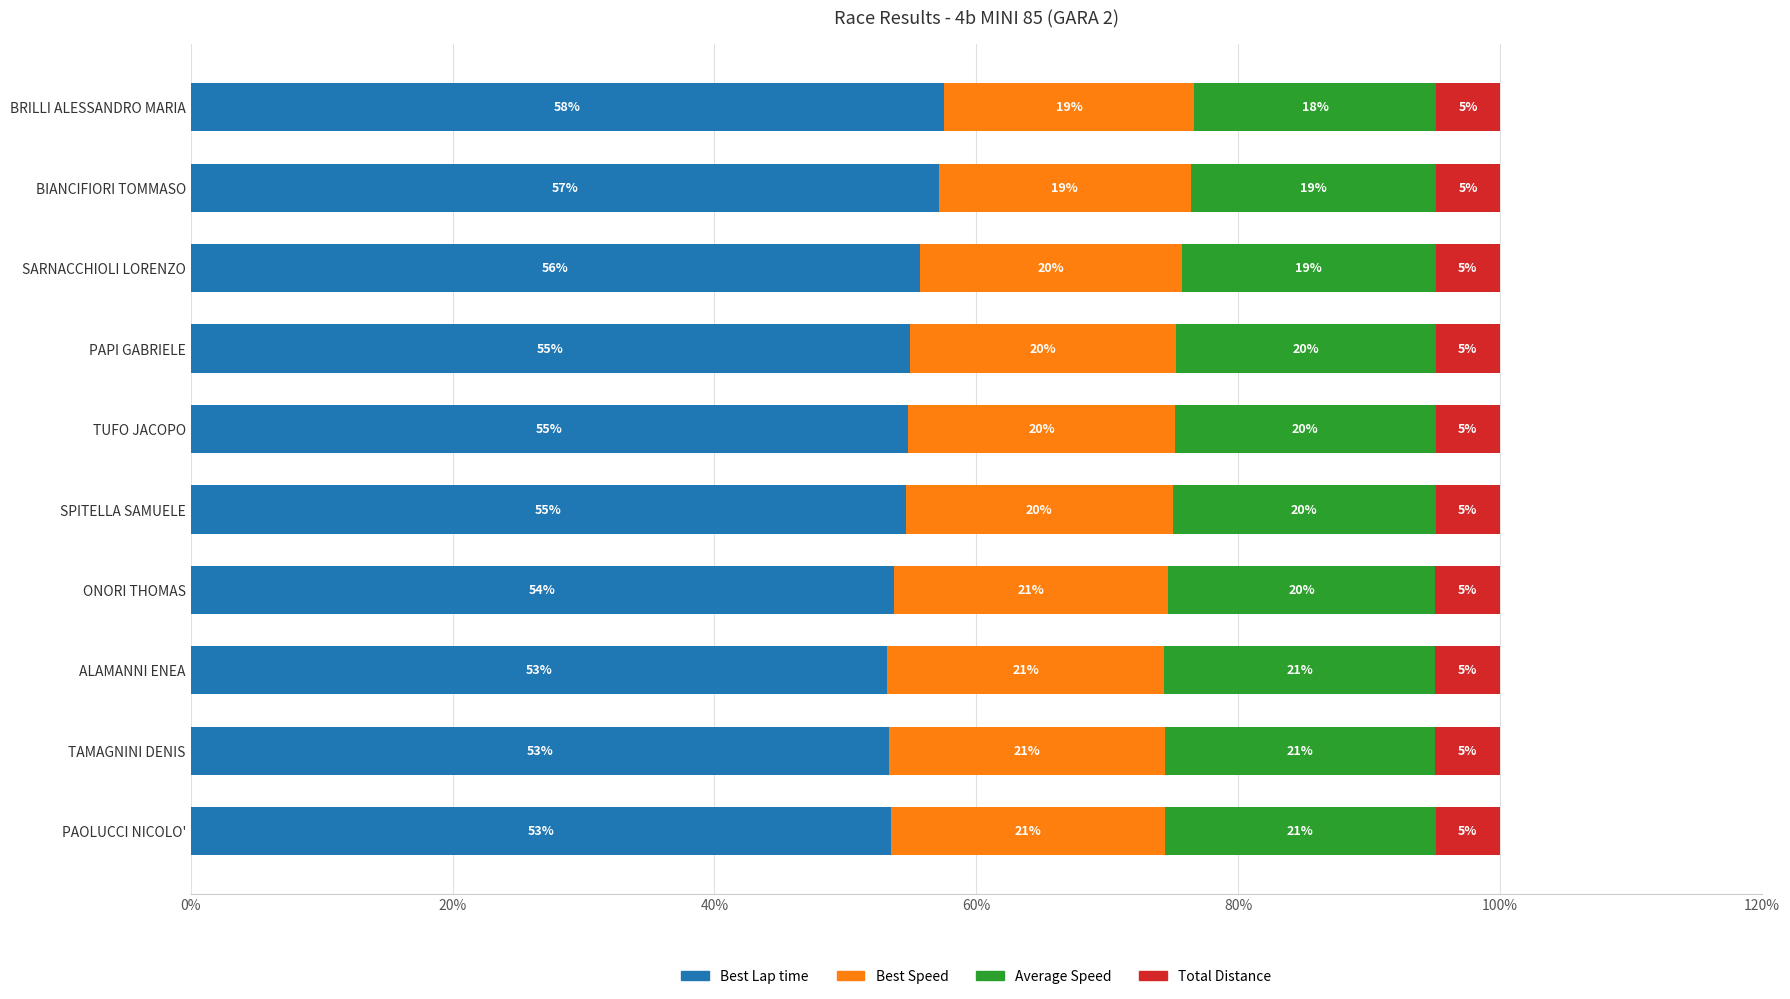

Which category has the highest value in the Best Lap time series?

BRILLI ALESSANDRO MARIA